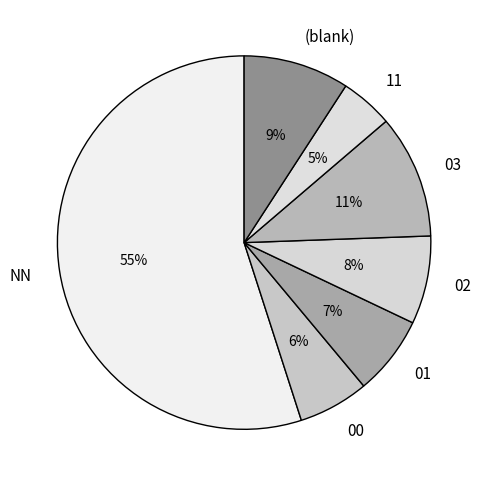

The 11 slice represents 14% of the pie. True or false?

False